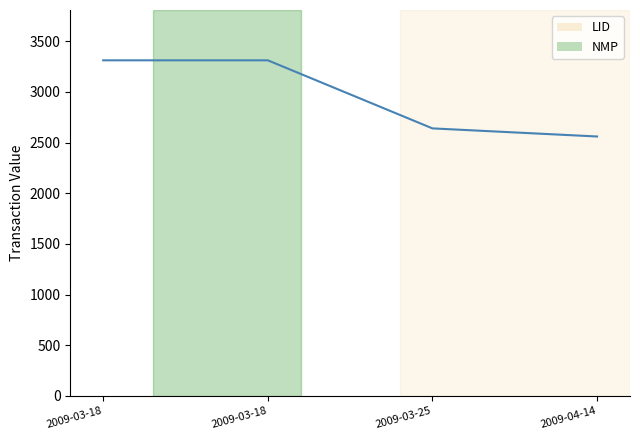

What is the change in value from 2009-03-18 to 2009-03-25?

-672